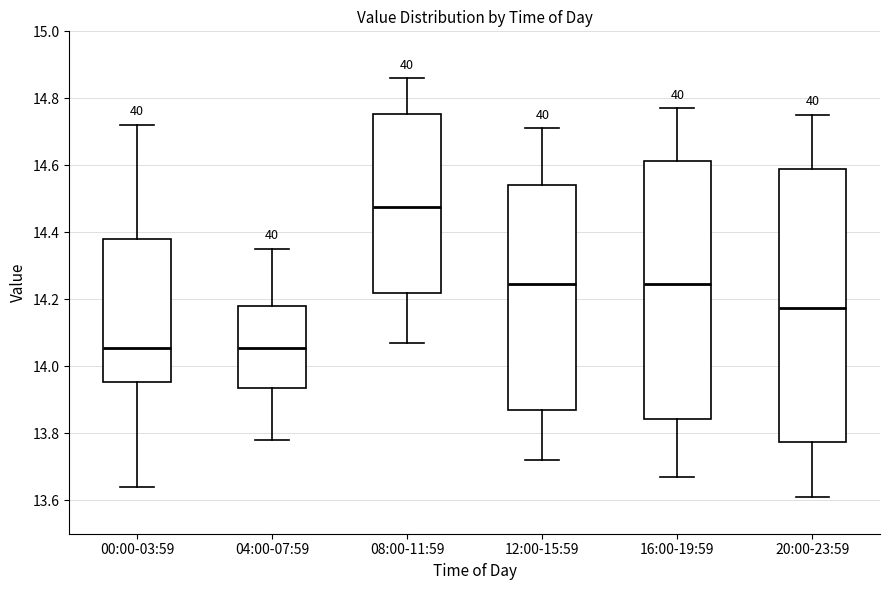

Where is the lower edge of the box for 20:00-23:59 on the y-axis? The values are not printed on the chart, so give them approximately, as read against the axis.

13.78